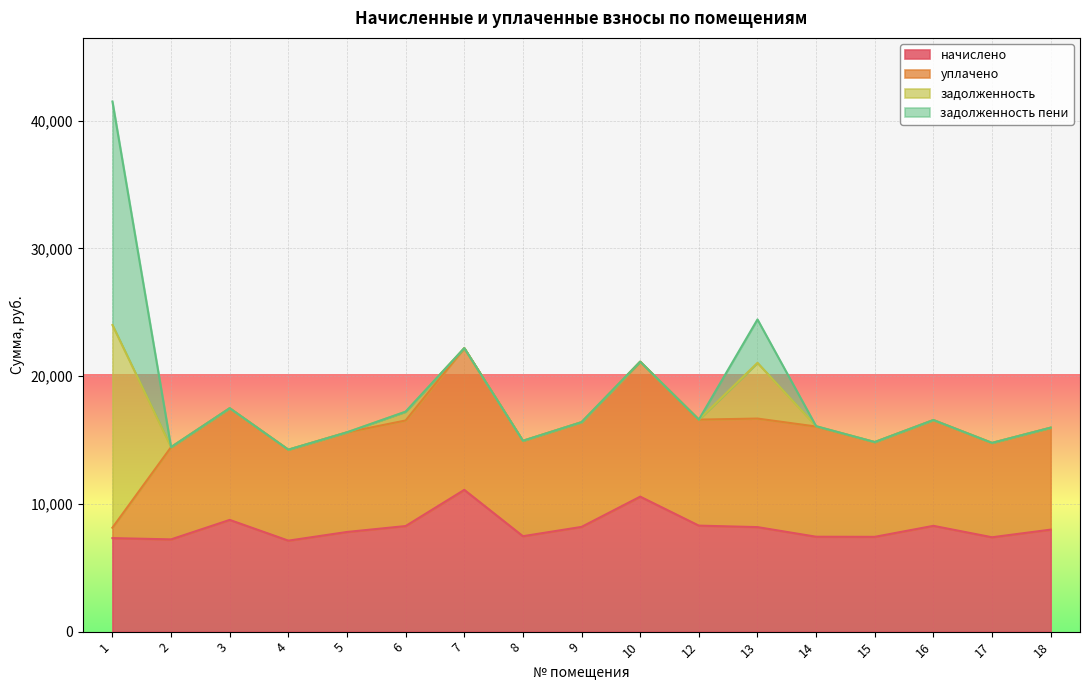

At how many categories does at least one series exceed 10193?

3